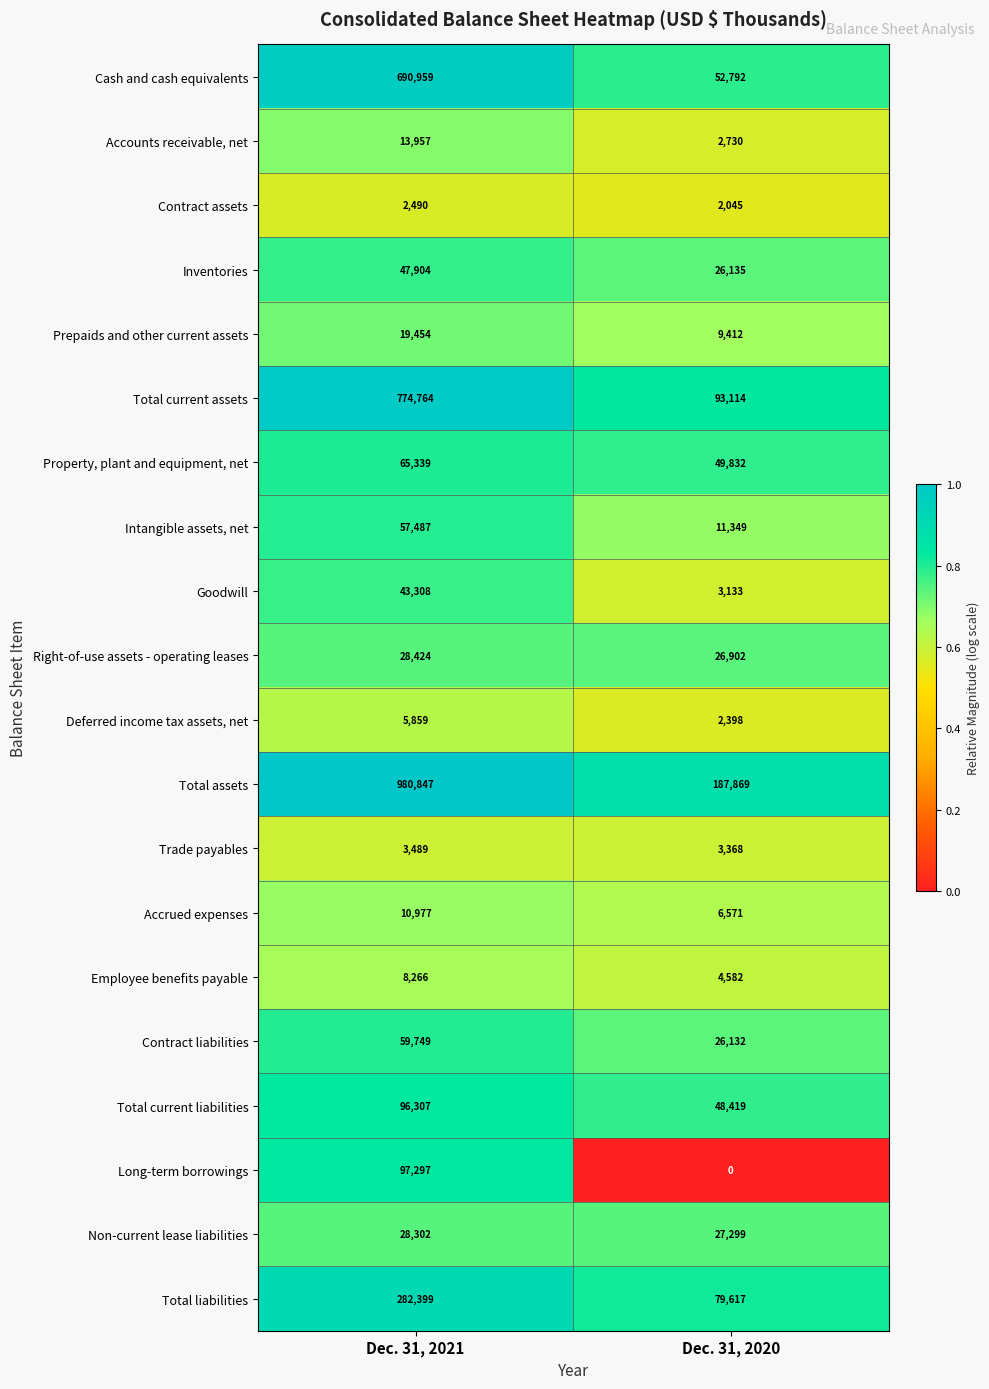

Is it true that Right-of-use assets - operating leases equals 28424 at Dec. 31, 2021?

True